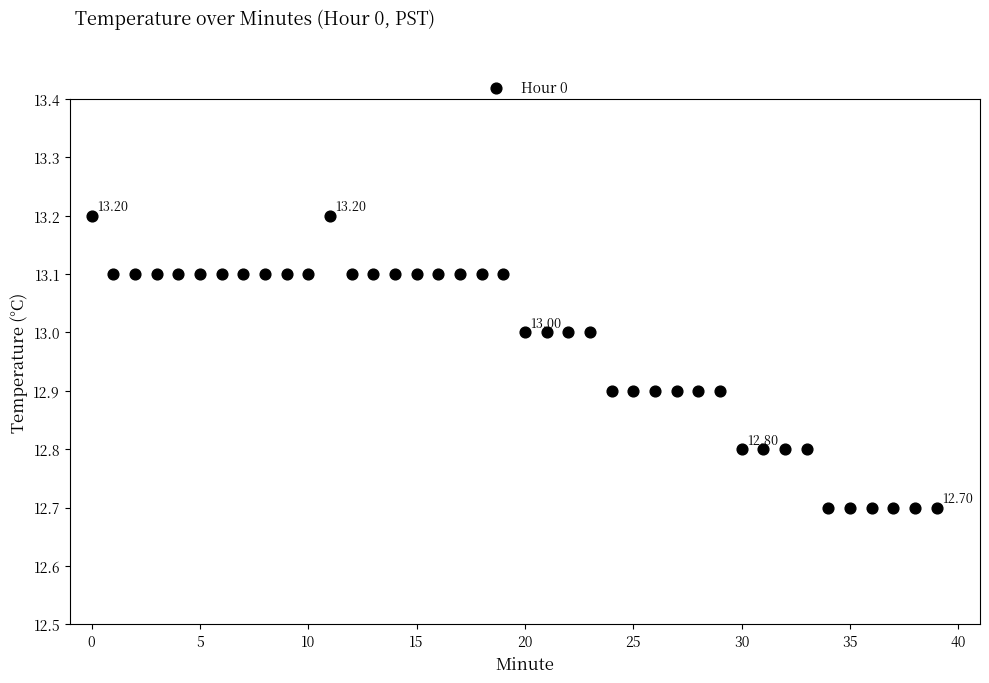

What is the range of Y values (max minus min)?

0.5